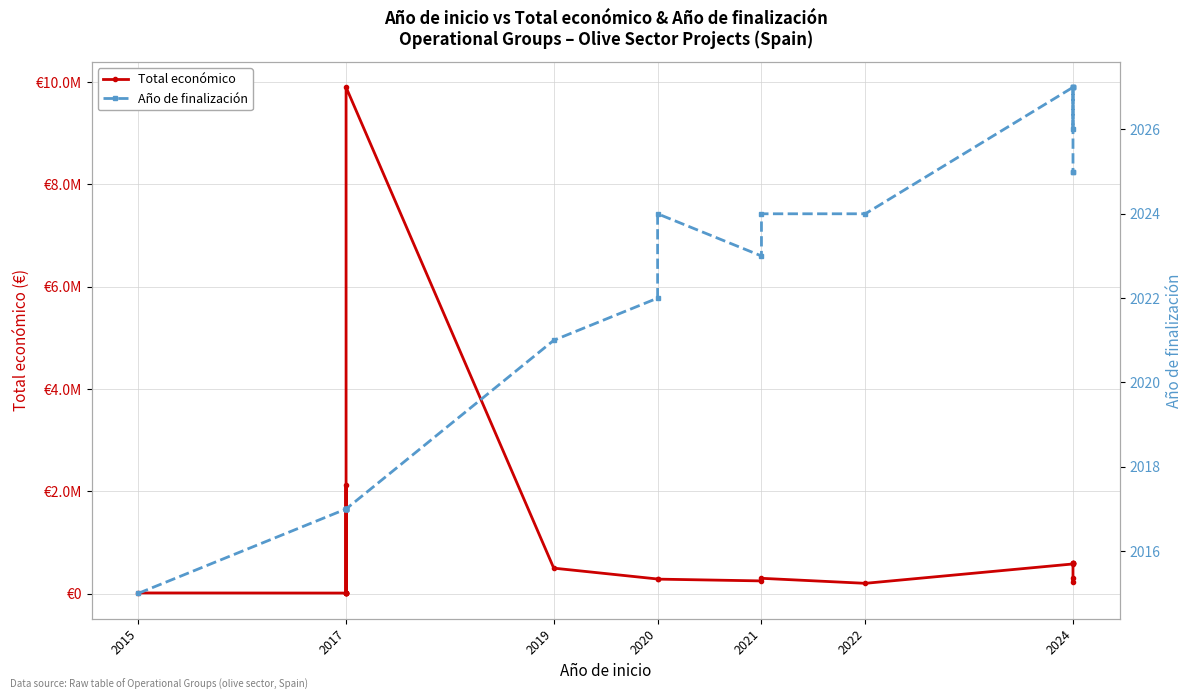

List the series in order of their overall mean, lowest first.

Año de finalización, Total económico